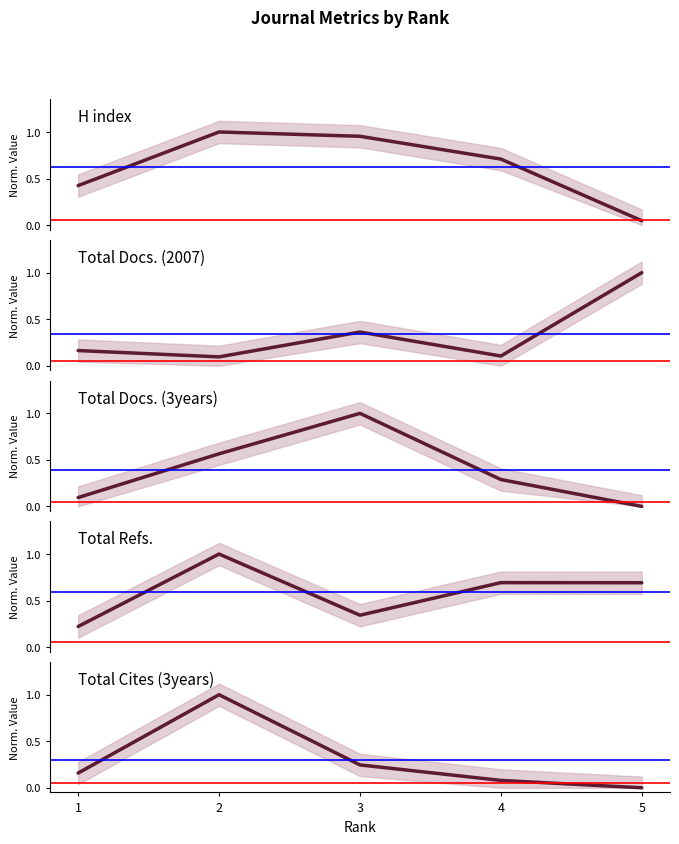

Does the chart have visible grid lines?

No